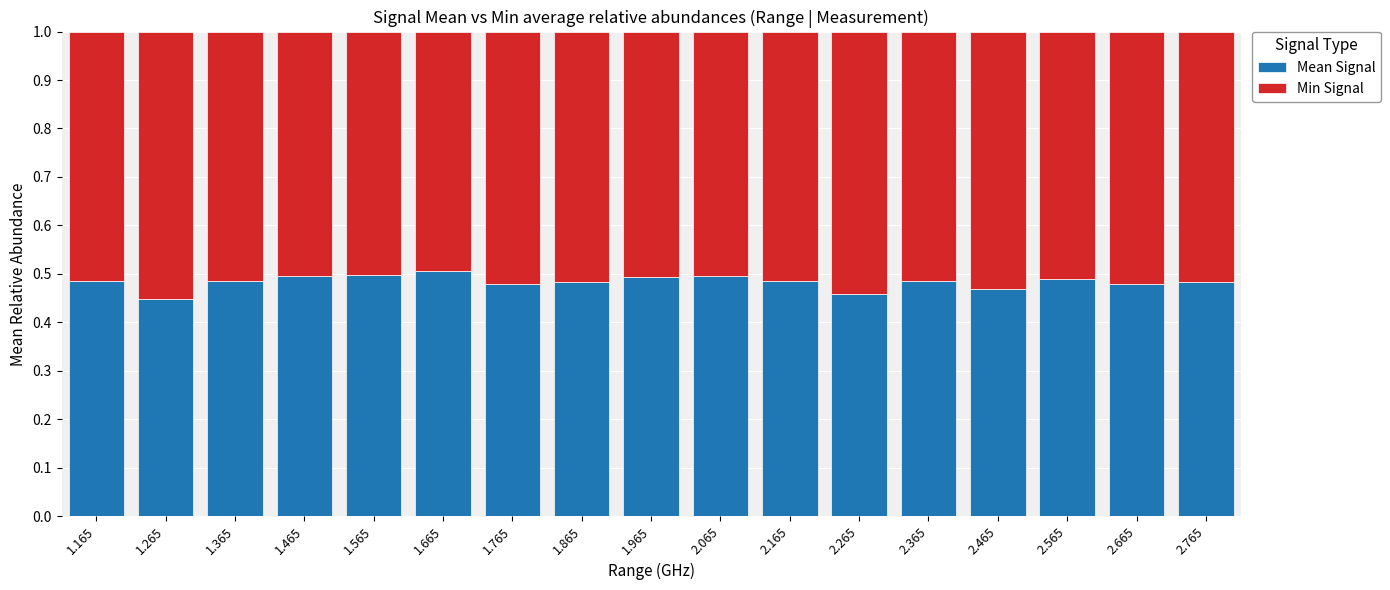

What is the total value across all series at 1.865?

1.0